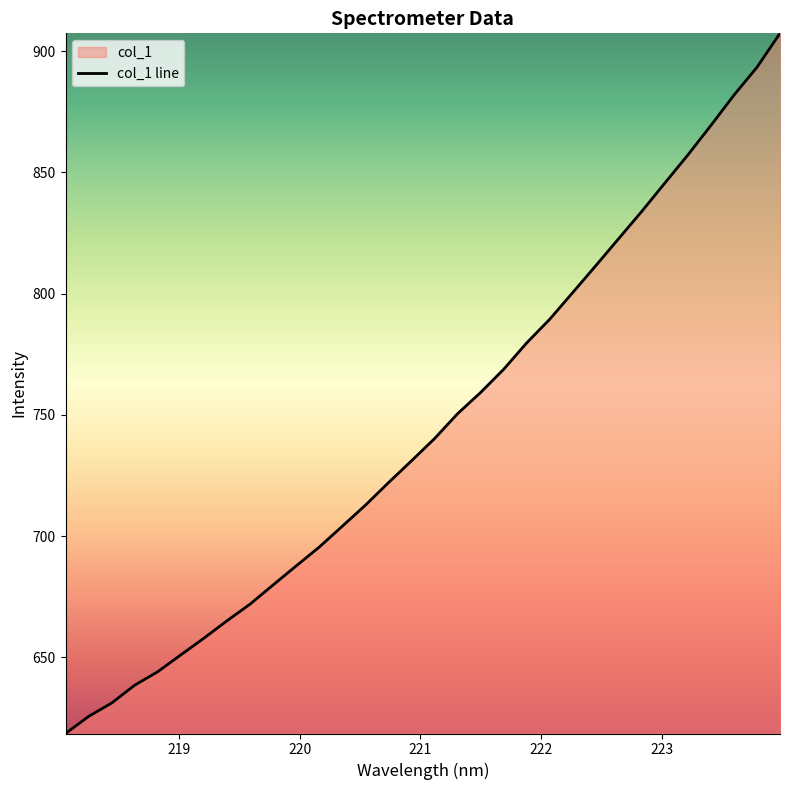

How many lines are shown in the chart?

1